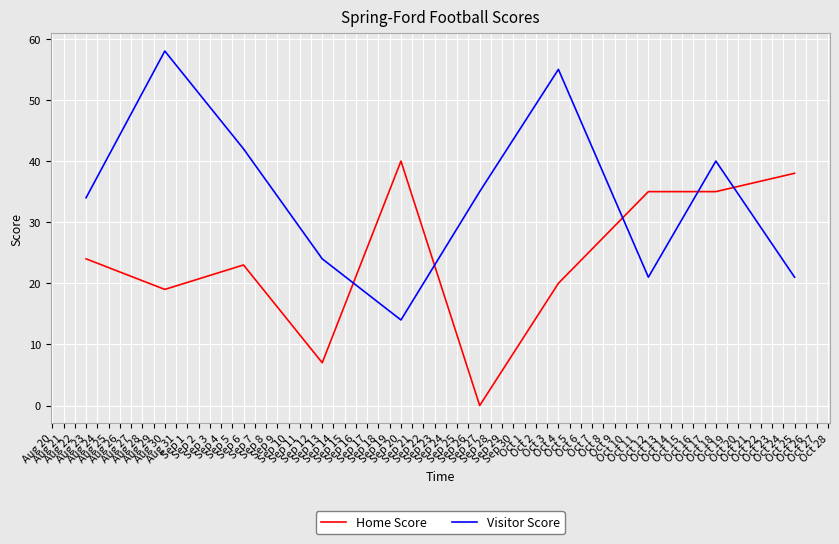

At which label does Home Score reach its peak?

Sep 20